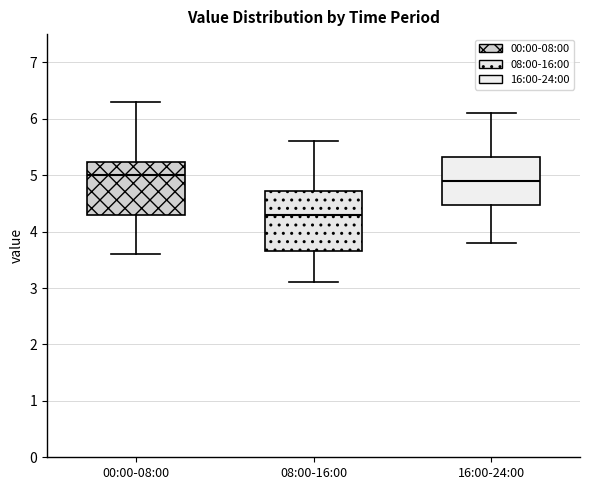

Where is the lower edge of the box for 00:00-08:00 on the y-axis? The values are not printed on the chart, so give them approximately, as read against the axis.

4.3